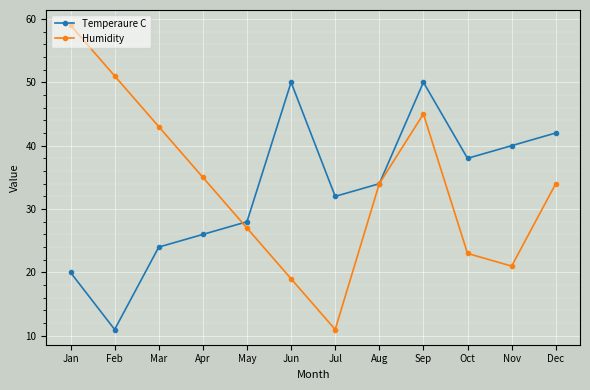

How many lines are shown in the chart?

2